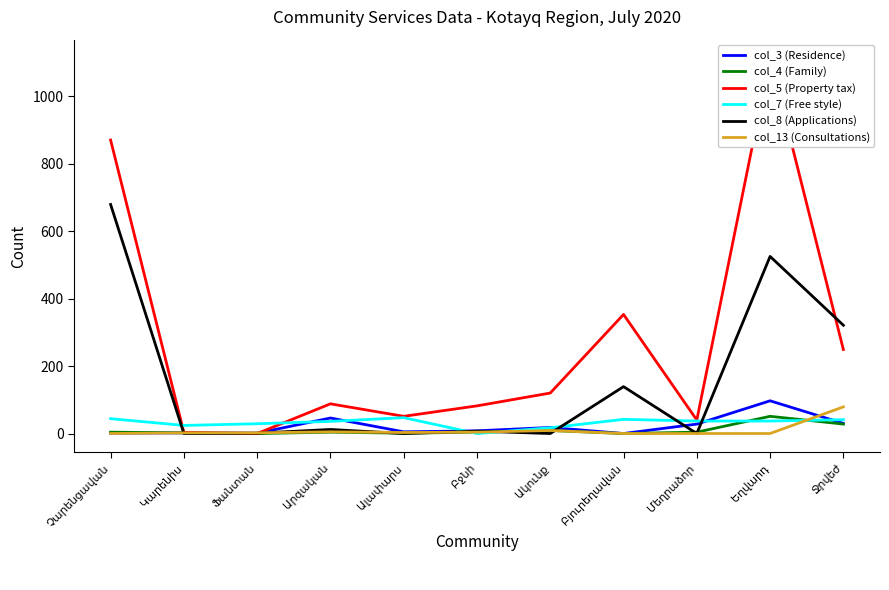

At which label is col_4 (Family) closest to 25?

Ջրվեժ